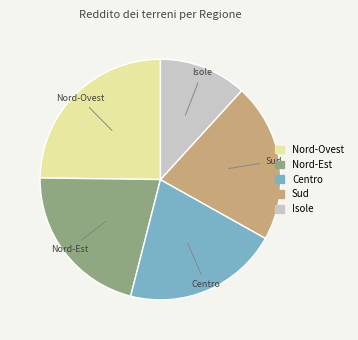

Does any single category account for the majority?

No